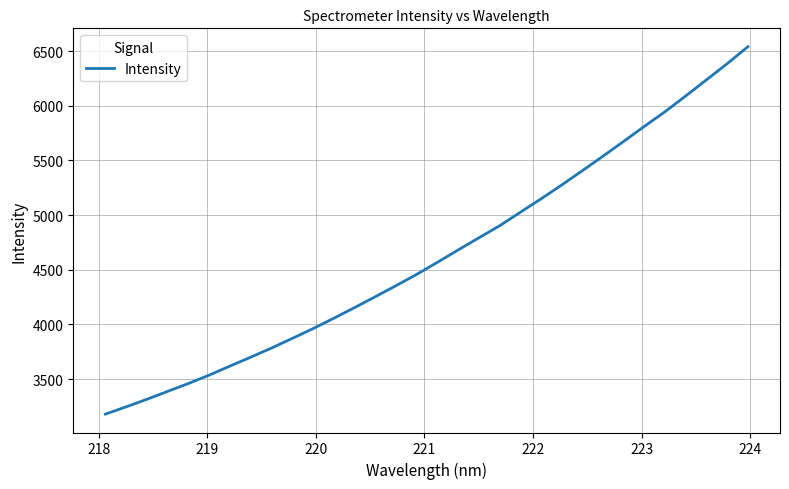

What is the difference between the maximum and minimum values?

3360.2